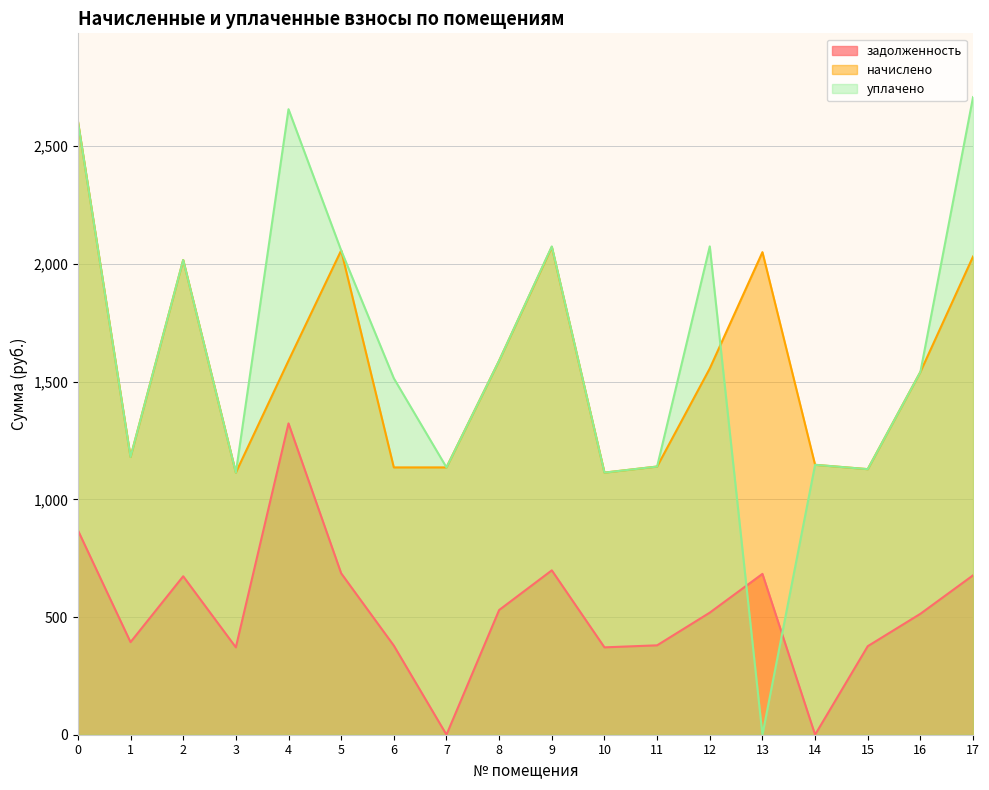

Is the value of задолженность at 7 greater than the value of начислено at 9?

No